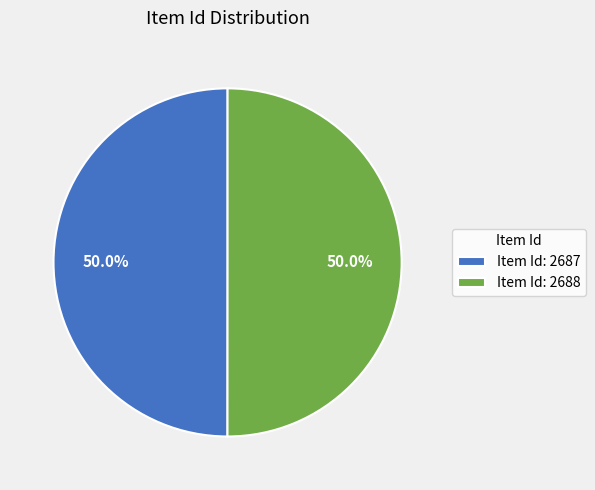

Combined, what portion of the pie is Item Id: 2688 and Item Id: 2687?

100.0%